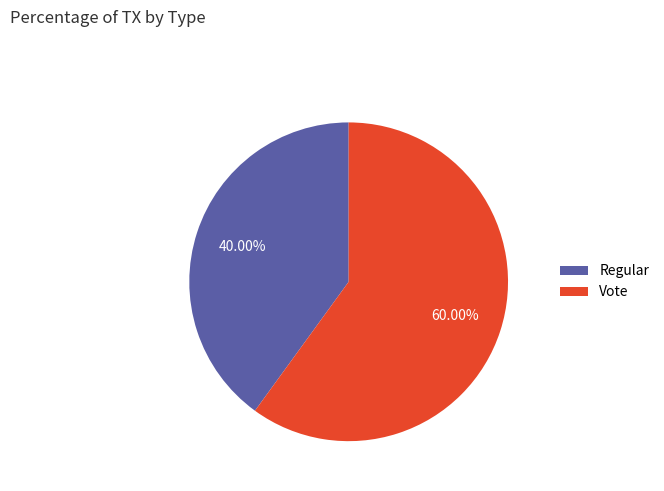

Is there any slice that represents more than half of the pie?

Yes